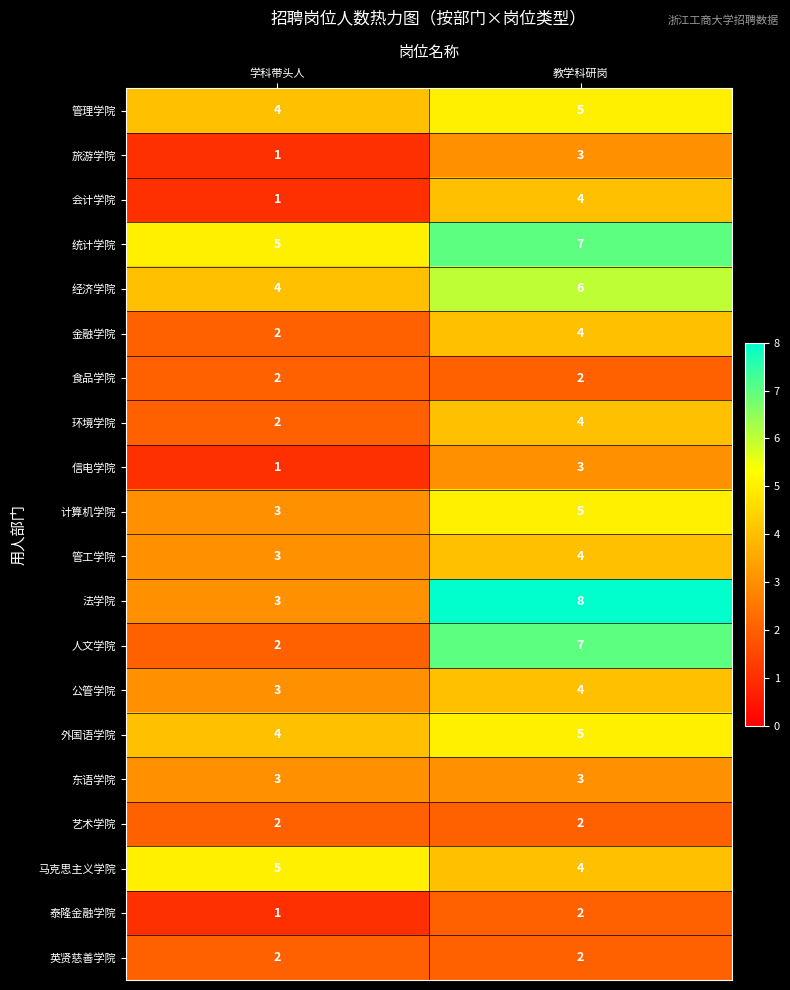

What is the total value across all series at 学科带头人?

53